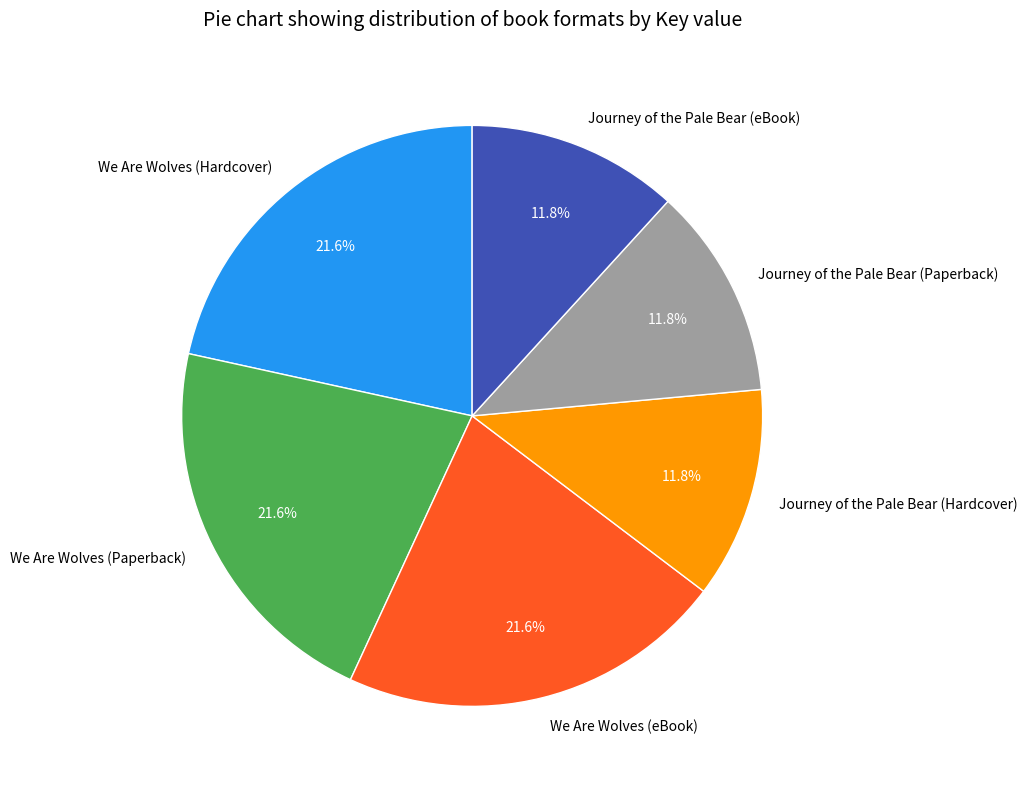

What is the ratio of the value at We Are Wolves (eBook) to the value at Journey of the Pale Bear (Hardcover)?

1.8